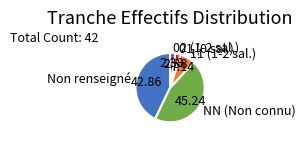

Approximately how many times larger is the value at NN (Non connu) compared to 01 (0 sal.)?

19.0